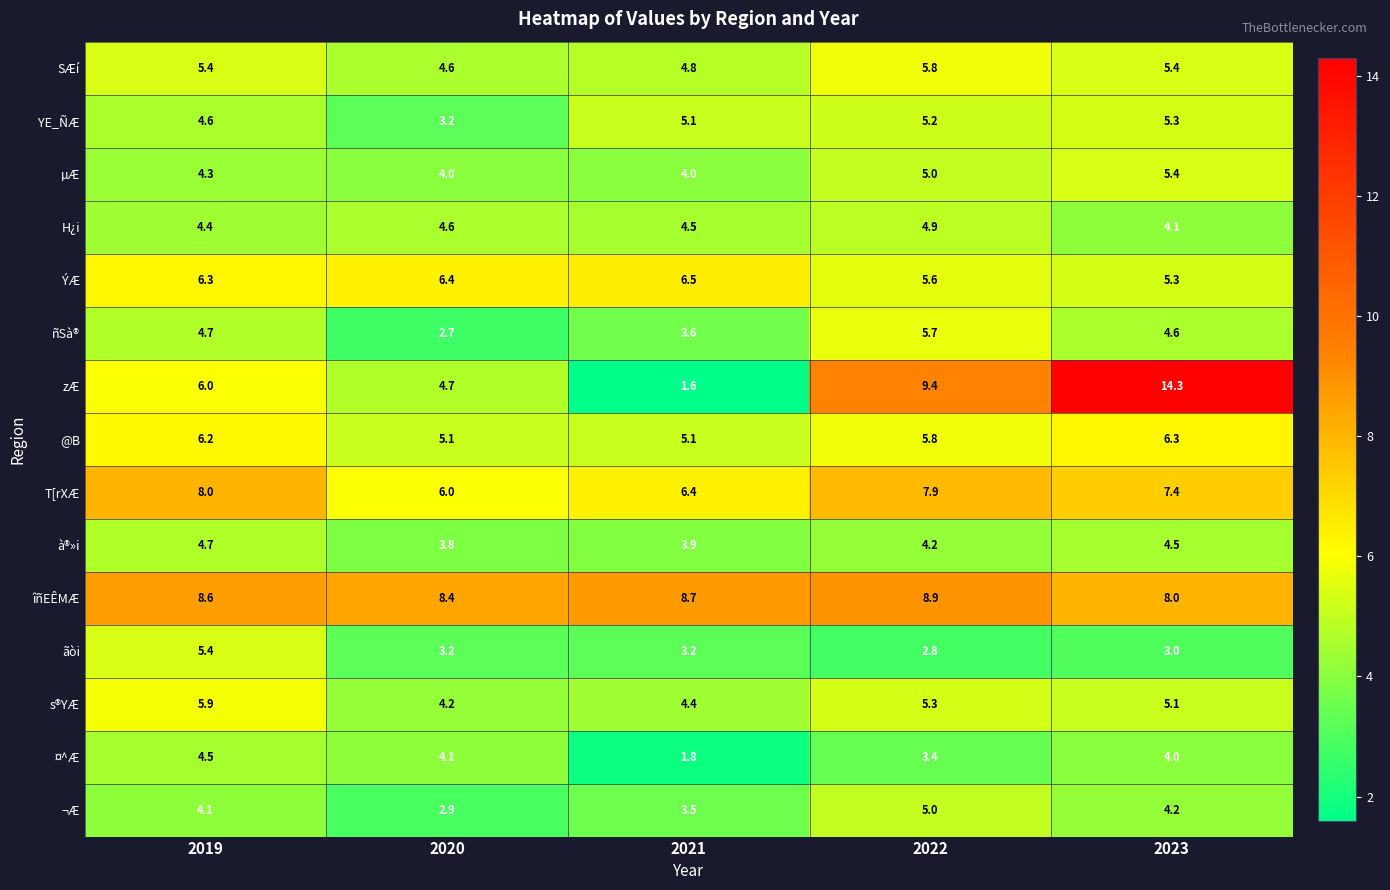

What is the average value of the ÝÆ series?

6.0